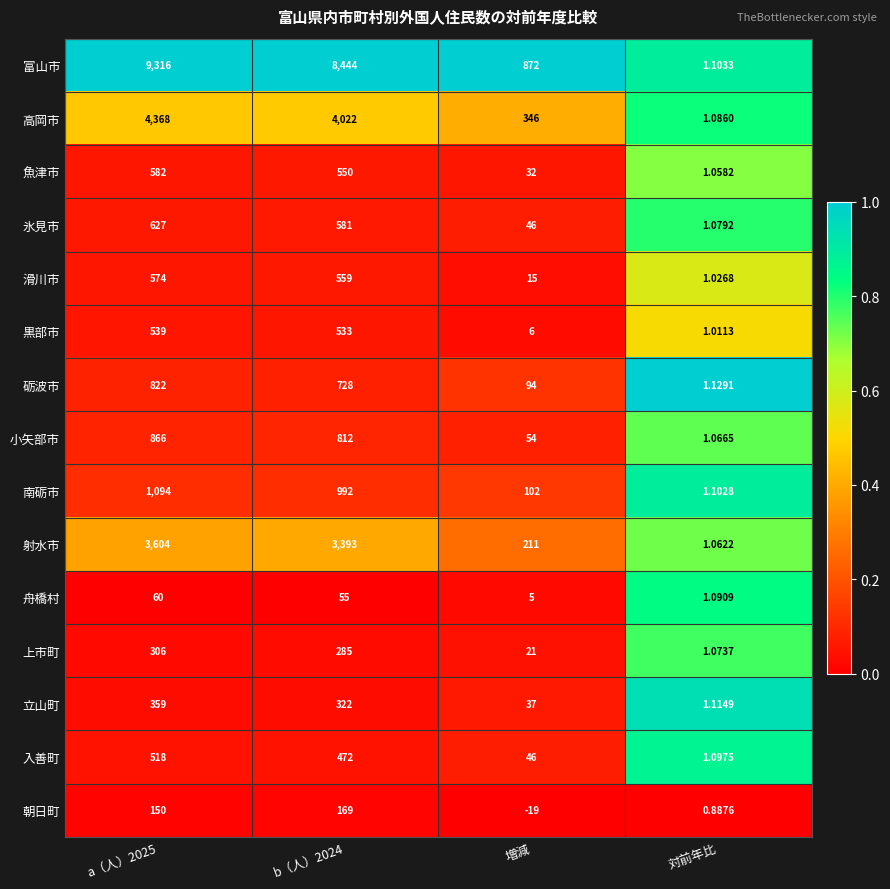

How many data points does each series have?

4